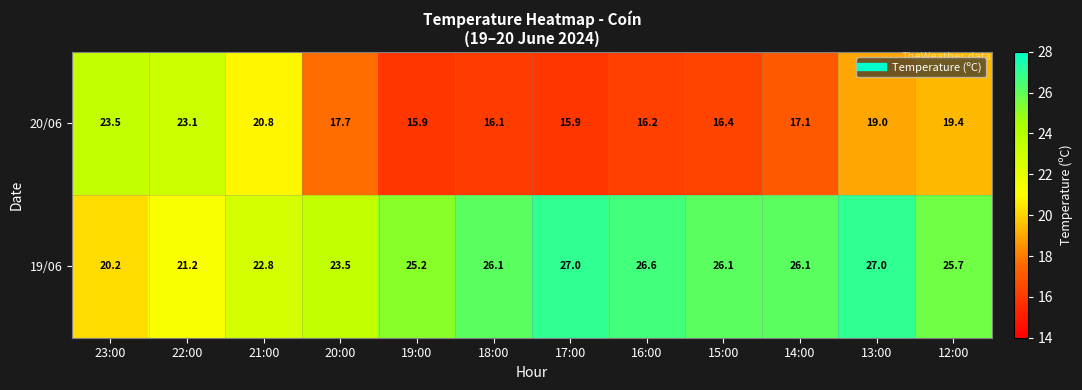

Which series has the largest total across all categories?

19/06